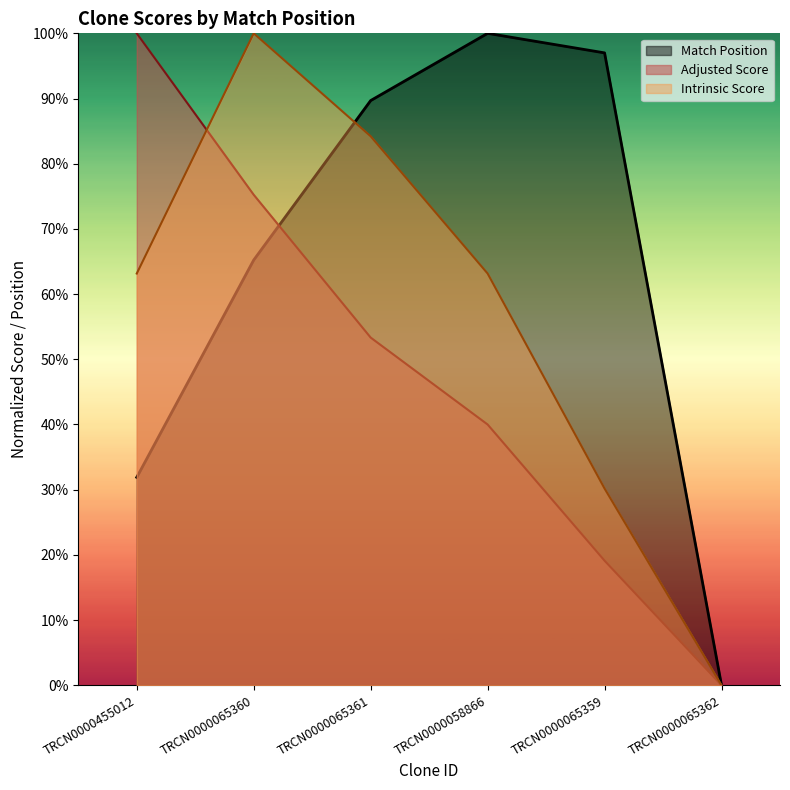

Which category has the highest value across all series?

TRCN0000058866